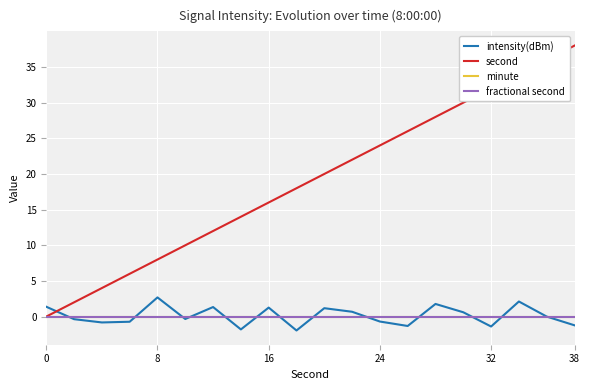

At how many categories does at least one series exceed 13?

13